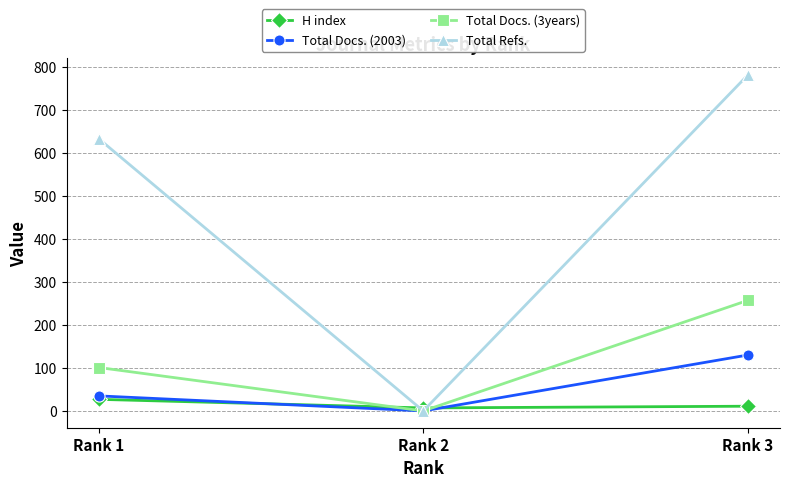

True or false: Total Docs. (3years) has a value of 257 at Rank 3.

True